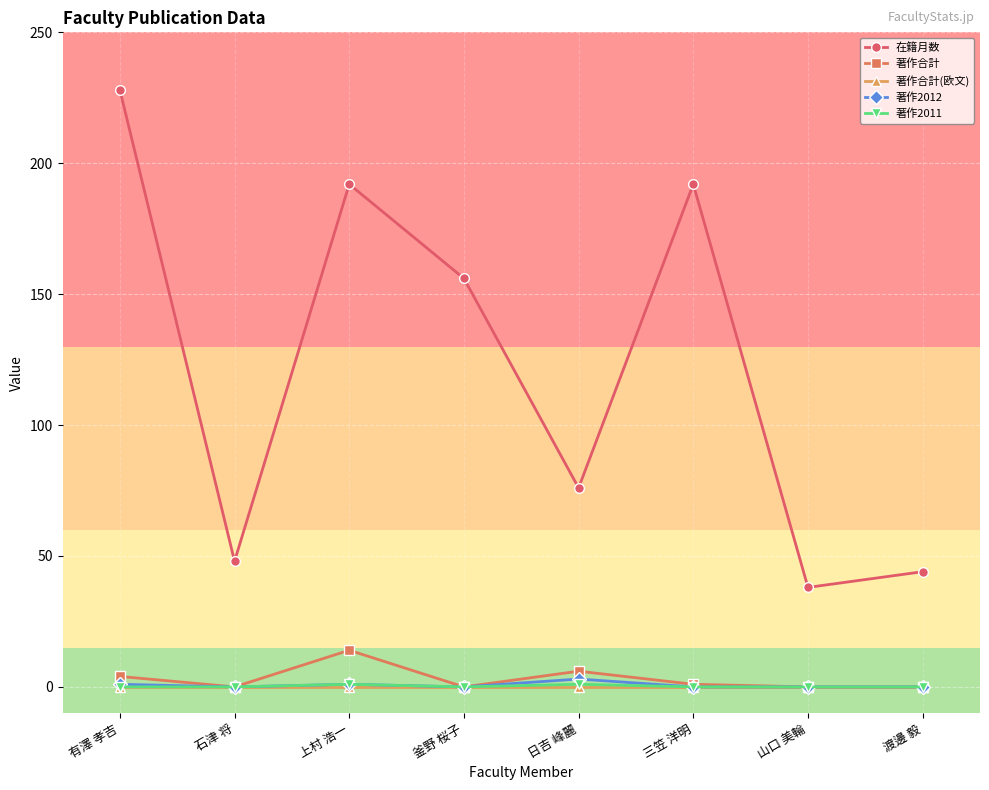

What is the difference between the highest and lowest values at 日吉 峰麗?

76